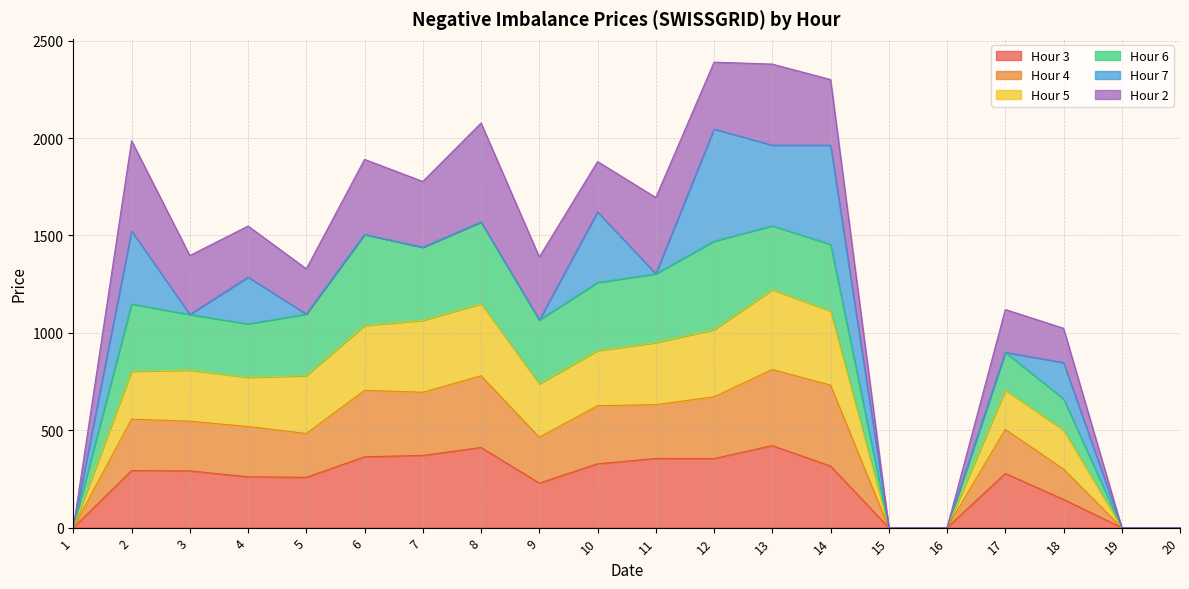

What is the total value across all series at 10?

1879.5